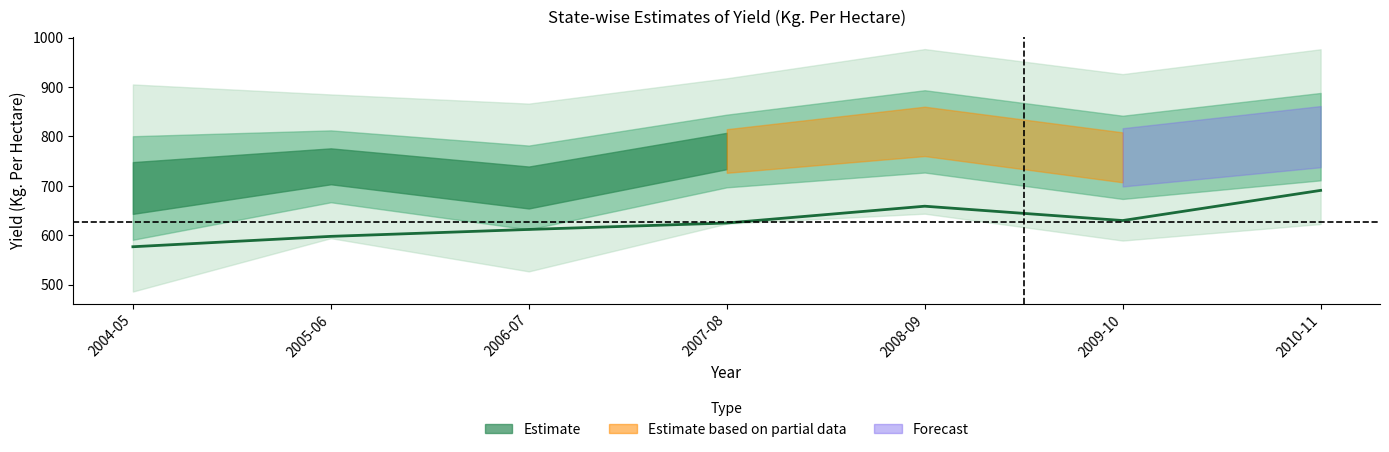

List the labels in order of value, largest first.

2010-11, 2008-09, 2009-10, 2007-08, 2006-07, 2005-06, 2004-05